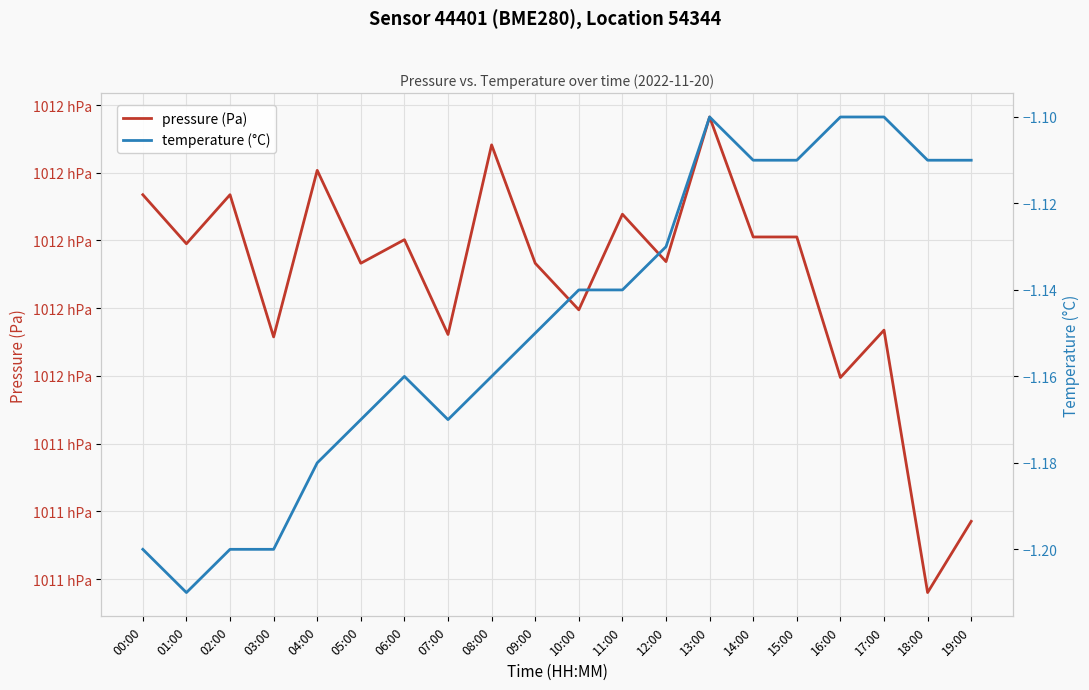

At how many categories does at least one series exceed 60606?

20